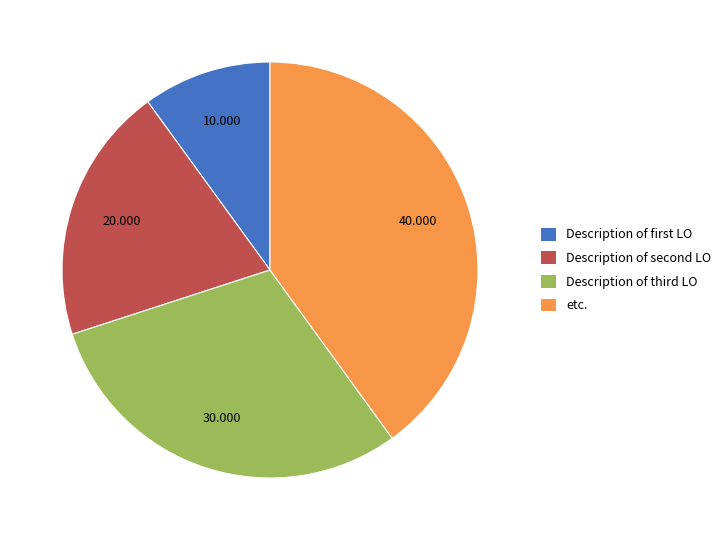

How many segments does this pie chart have?

4